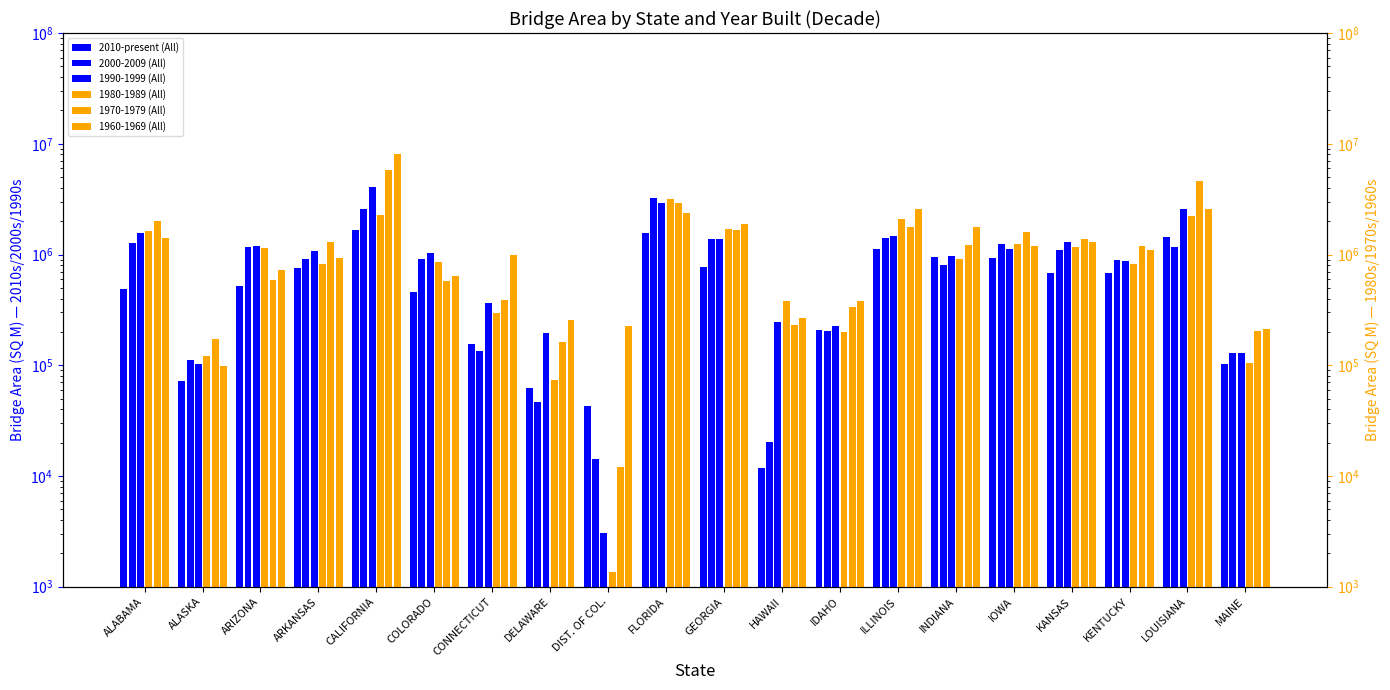

Reading left to right, what are all the values shown in this chart?

2010-present (All): 488408.5	72408.6	519452.0	754164.9	1668420.4	455331.2	155396.1	62391.4	43267.7	1571106.6	778081.5	11720.6	206033.5	1124481.9	943072.0	926790.5	685422.5	686600.1	1453245.1	103040.6
2000-2009 (All): 1272265.1	111092.8	1163830.1	915685.0	2555151.2	916770.4	133651.2	46777.1	14119.8	3245566.9	1369593.4	20152.2	202071.9	1414733.9	805745.6	1236033.8	1089357.7	888176.8	1173128.9	130077.3
1990-1999 (All): 1566786.5	102579.4	1200476.1	1080848.9	4109635.8	1034506.2	368498.2	195614.3	3031.0	2926467.4	1374758.7	243853.1	225579.6	1480556.4	962990.2	1120442.4	1287166.5	874235.1	2577723.3	129211.4
1980-1989 (All): 1630415.6	121778.1	1150935.6	824484.6	2295226.9	859162.6	294354.8	74130.6	1350.1	3189113.7	1689037.6	382717.5	201692.4	2091011.4	906628.6	1256770.1	1165589.6	819064.0	2227739.1	105256.8
1970-1979 (All): 2009938.6	171480.2	591861.9	1293683.0	5818915.6	577473.2	384575.5	162506.1	12158.4	2935352.9	1671800.3	229480.9	334193.0	1780028.9	1213457.1	1595596.3	1371354.3	1185737.9	4606293.6	201991.9
1960-1969 (All): 1418843.8	98582.5	722637.9	938689.8	8106295.0	643023.8	981736.1	258398.8	224493.3	2375238.6	1895562.6	265807.9	382502.2	2585618.6	1780551.9	1198969.5	1286750.0	1094317.1	2585476.3	214232.3